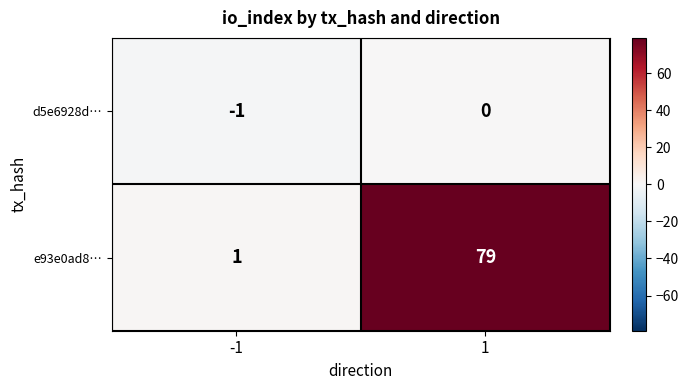

Which series changed the most between -1 and 1?

e93e0ad8…